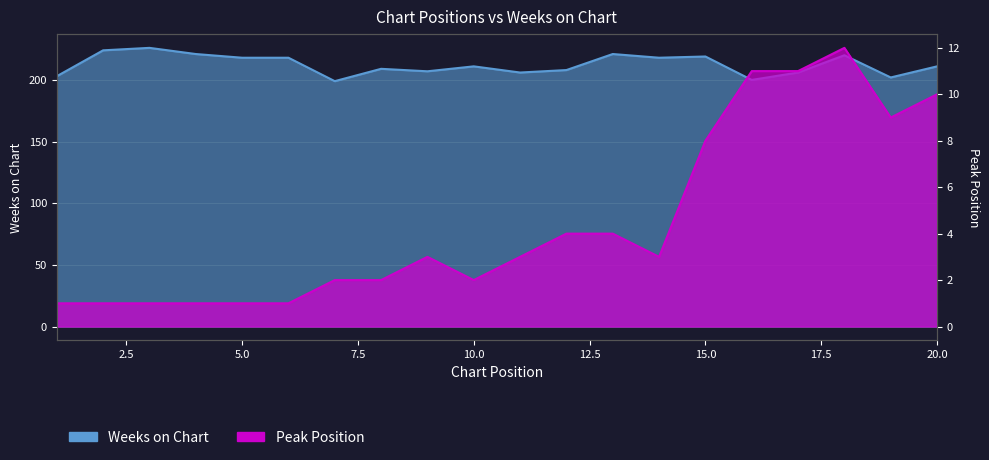

Is the value of Peak Position at 17 greater than the value of Weeks on Chart at 17?

No